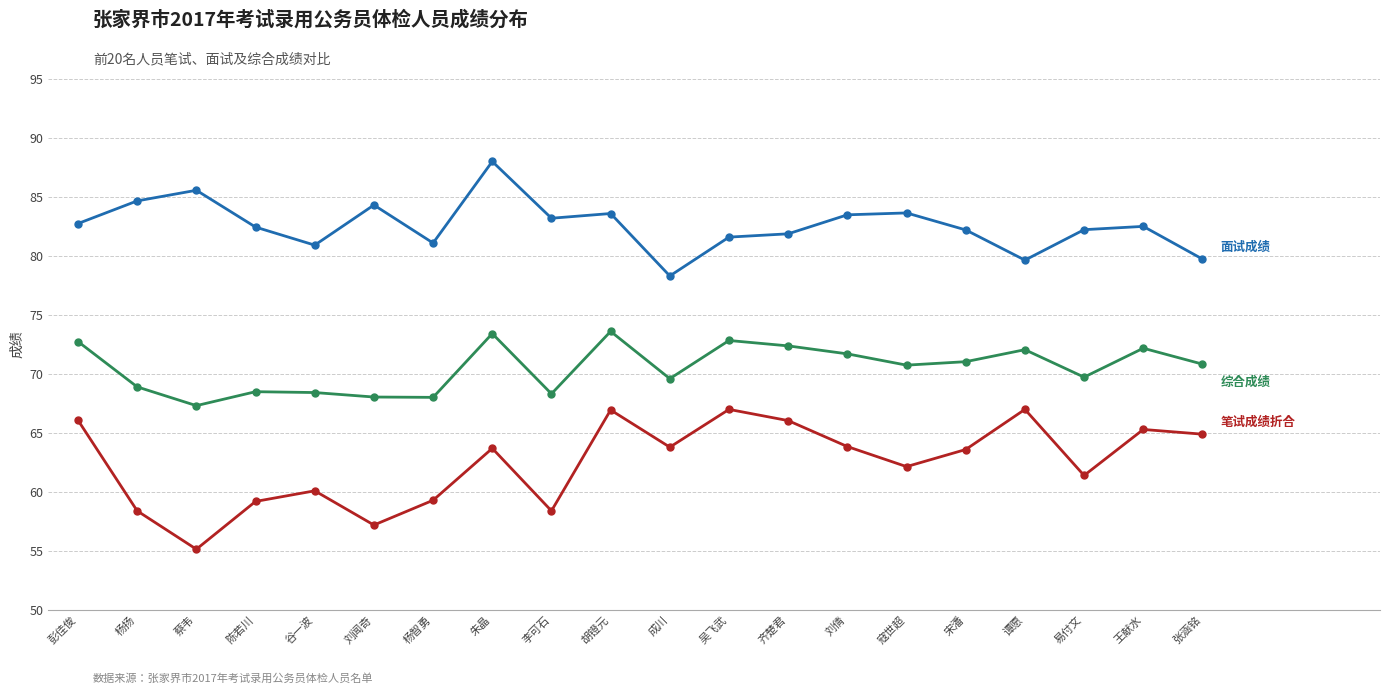

What is the spread (max minus min) of values at 刘闻奇?

27.1